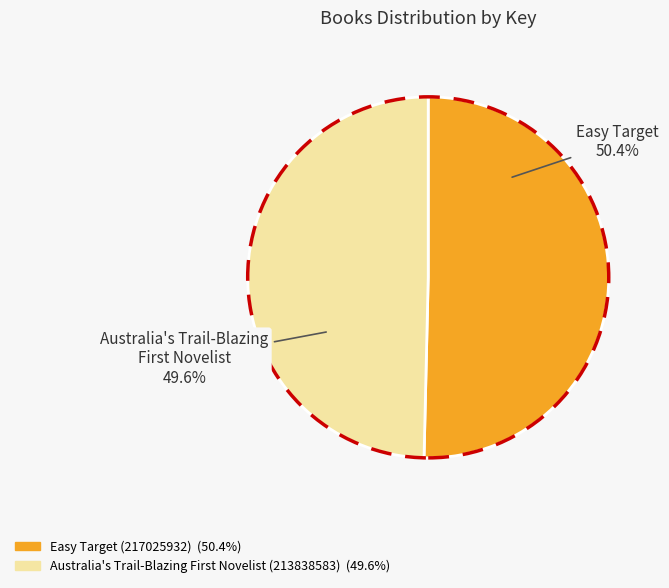

True or false: Easy Target (217025932) accounts for 44% of the total.

False